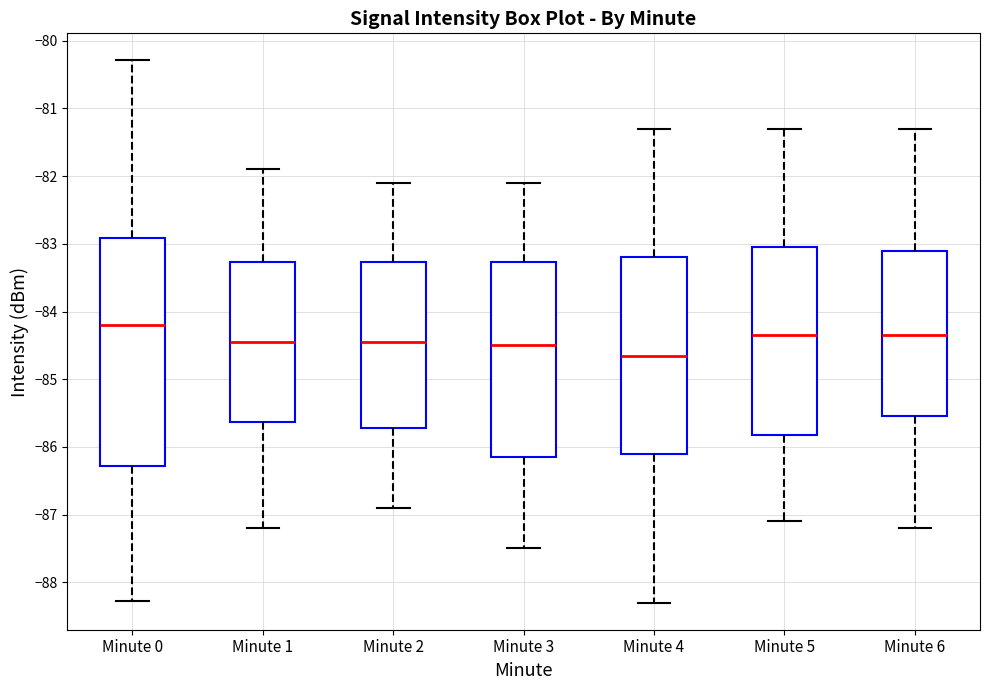

Reading left to right, transcribe this box plot: for each box, give where its median line is, the range the box spans, and where its two whiskers end, as read against the y-axis. The values are not printed on the chart, so give them approximately, as read against the axis.

Minute 0: median -84.2, box -86.3 to -82.9, whiskers -88.3 to -80.3
Minute 1: median -84.4, box -85.6 to -83.3, whiskers -87.2 to -81.9
Minute 2: median -84.4, box -85.7 to -83.3, whiskers -86.9 to -82.1
Minute 3: median -84.5, box -86.1 to -83.3, whiskers -87.5 to -82.1
Minute 4: median -84.6, box -86.1 to -83.2, whiskers -88.3 to -81.3
Minute 5: median -84.3, box -85.8 to -83.0, whiskers -87.1 to -81.3
Minute 6: median -84.3, box -85.5 to -83.1, whiskers -87.2 to -81.3